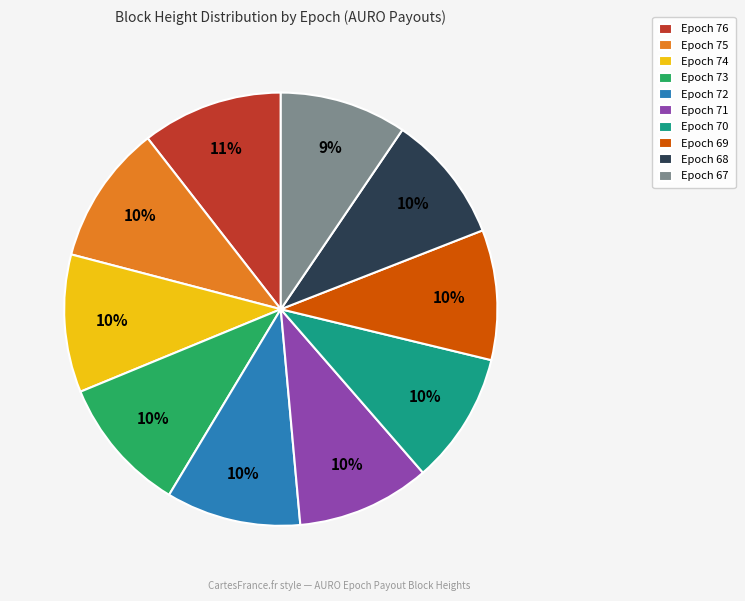

To the nearest percent, what percentage of the pie is Epoch 67?

9%